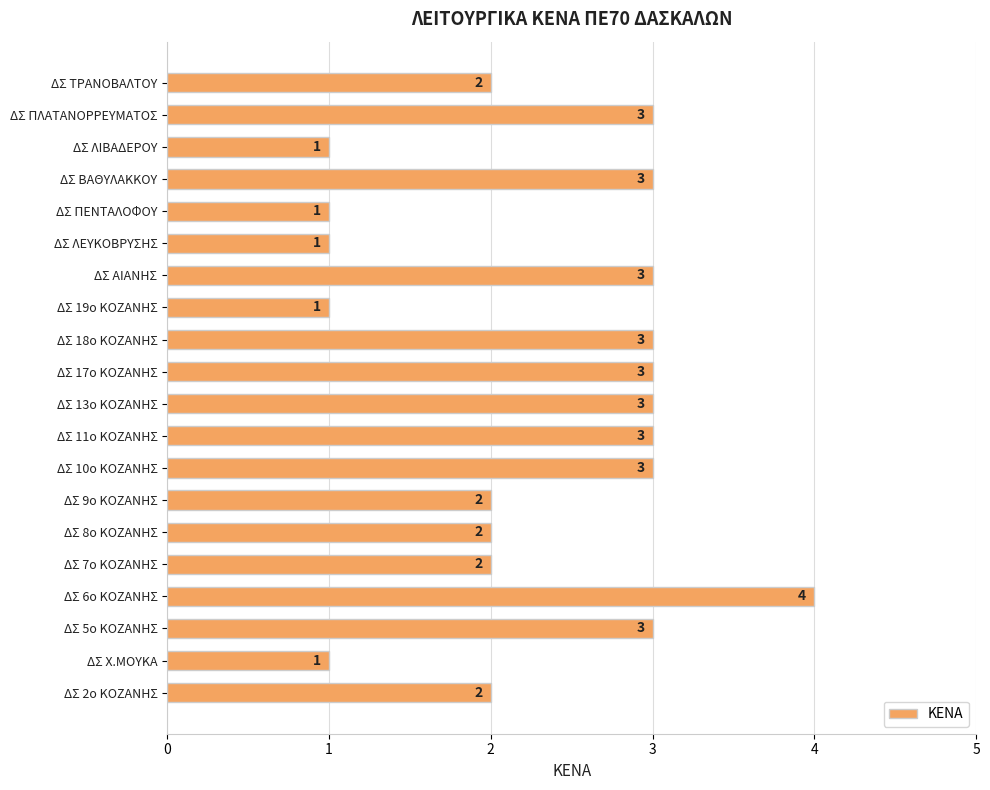

Which label corresponds to the largest value in the chart?

ΔΣ 6ο ΚΟΖΑΝΗΣ